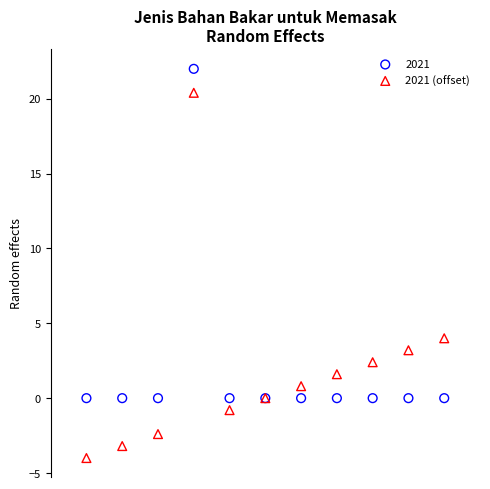

Which series has the largest Y range (max minus min)?

2021 (offset)